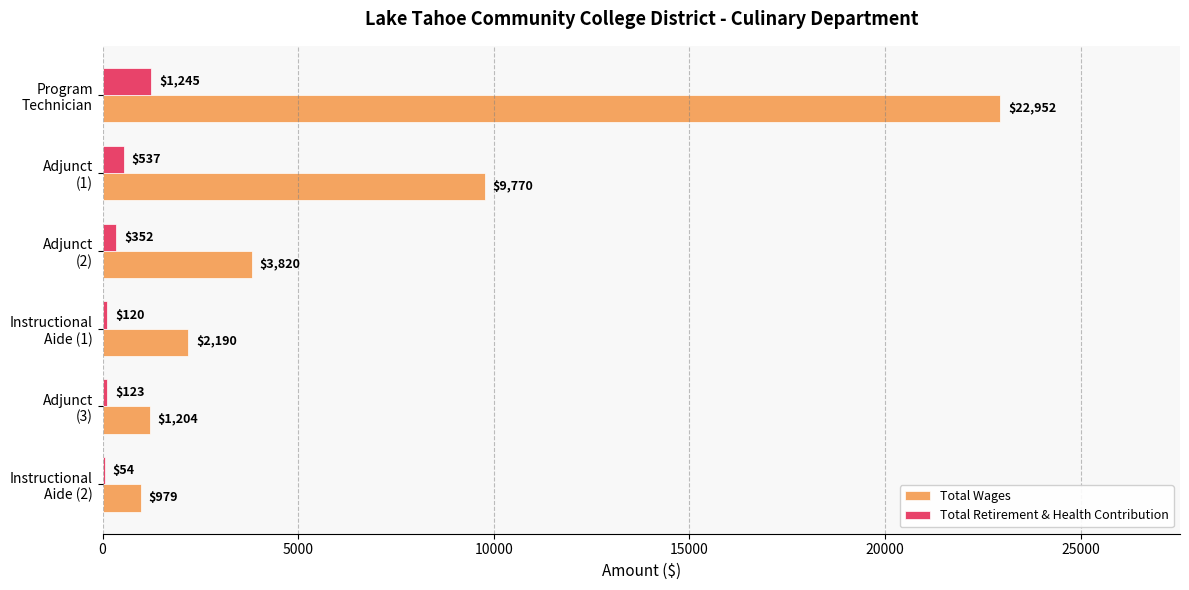

What is the average value of the Total Retirement & Health Contribution series?

405